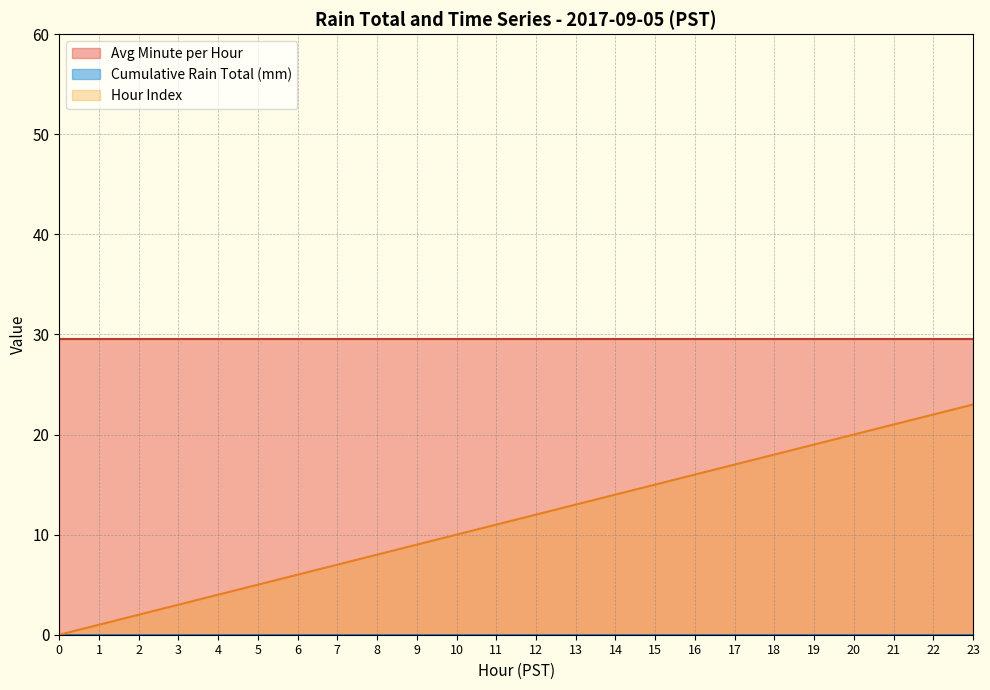

The Minute series shows 19 at 12. True or false?

False